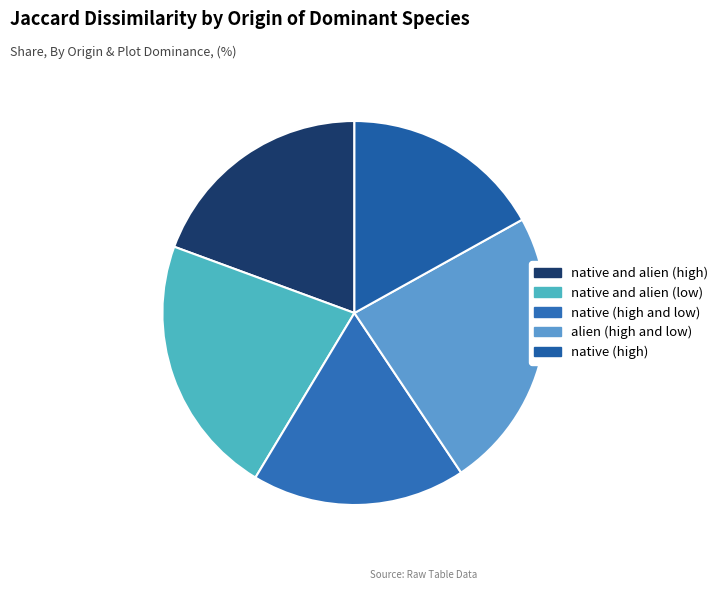

Between native and alien (low) and native (high), which is larger?

native and alien (low)